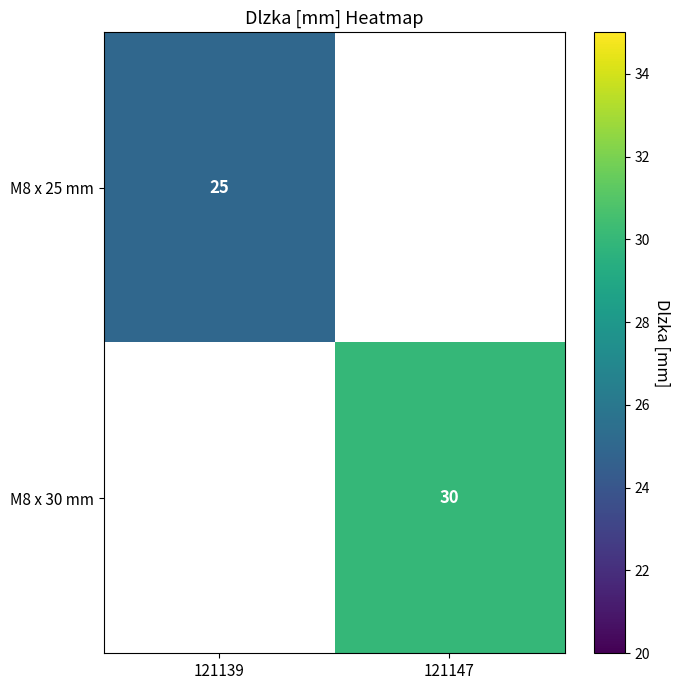

The value of M8 x 30 mm at 121147 is 30. True or false?

True